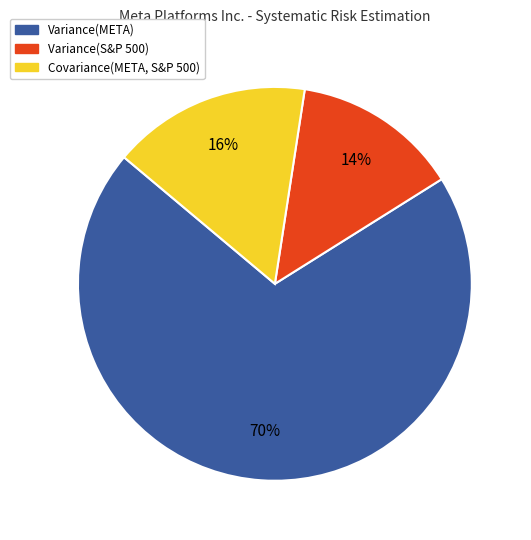

How many segments does this pie chart have?

3